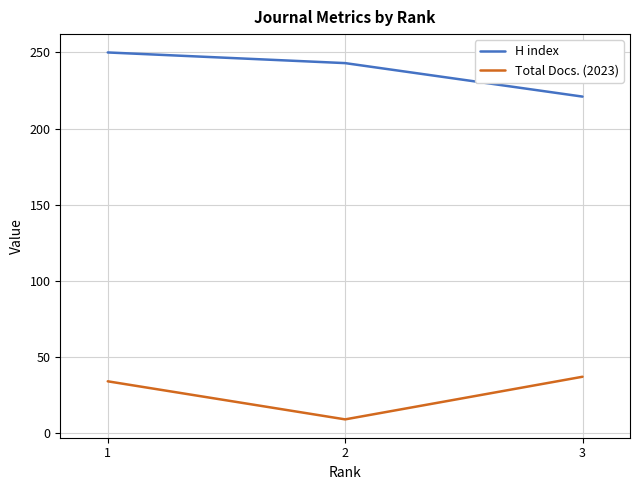

Between 3 and 2, which series saw the biggest shift?

Total Docs. (2023)